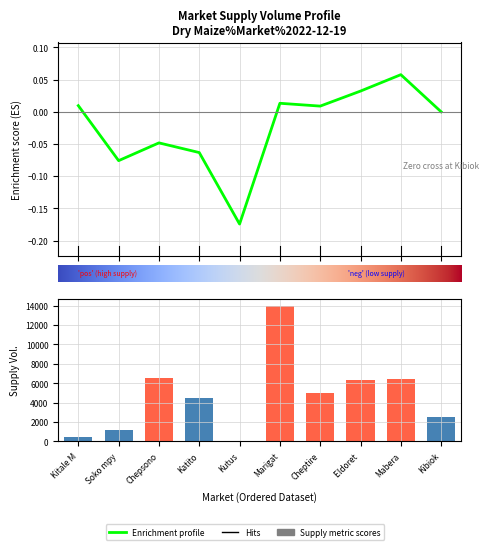

Is the value of Supply Volume at Kibiok greater than the value of Enrichment profile at Cheptire?

Yes